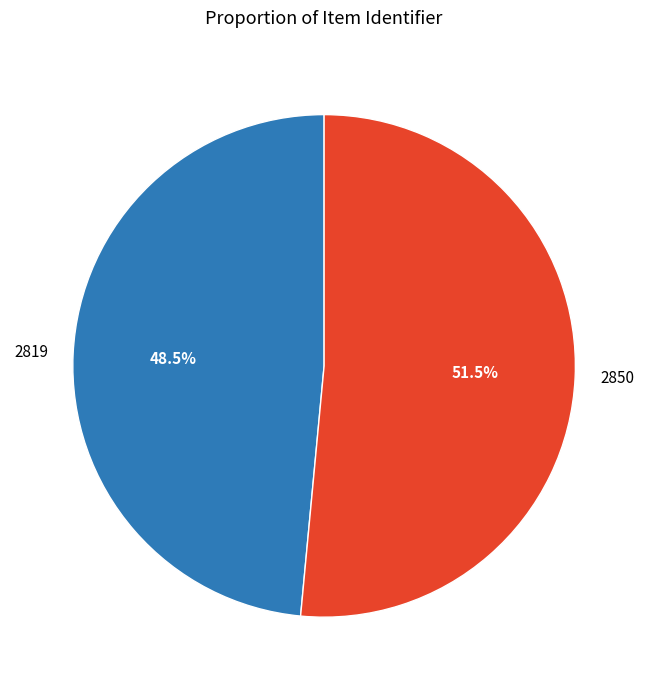

Which category accounts for the majority?

2850